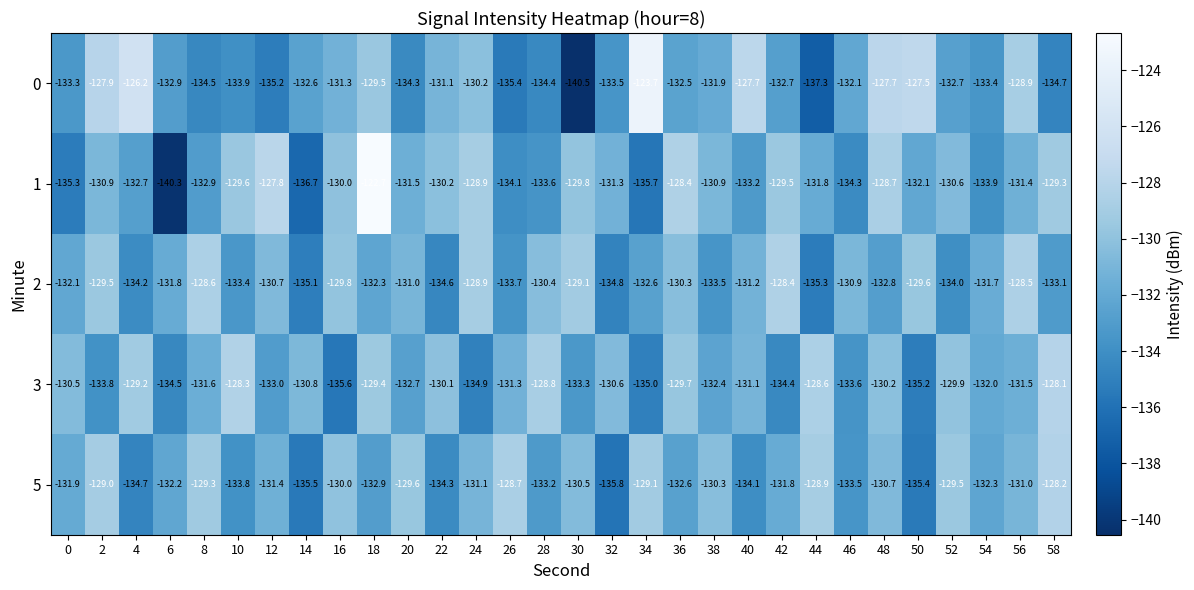

Which series has the largest range (max minus min)?

1